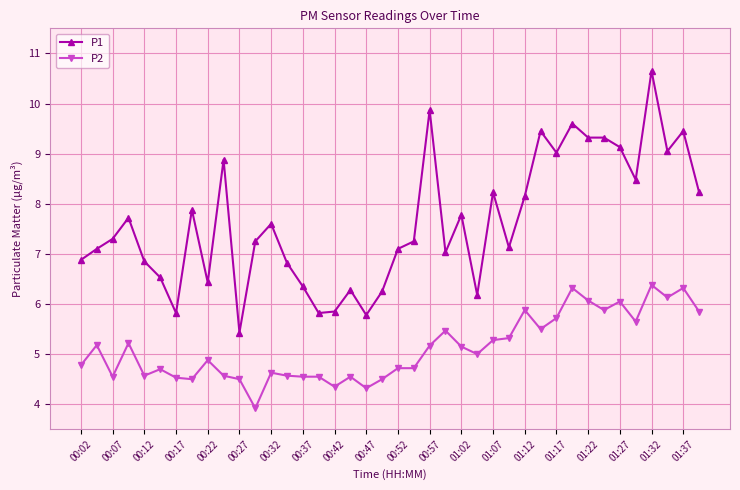

True or false: P2 has more than 1 interior local peaks.

True